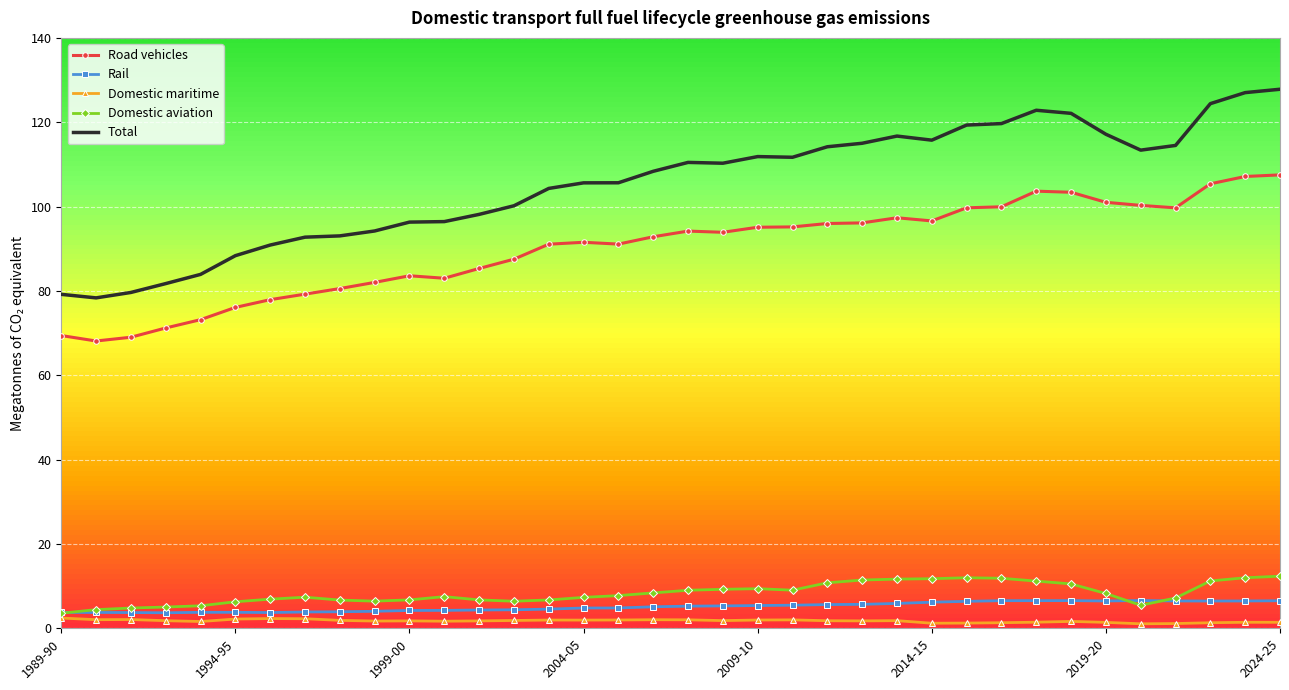

True or false: Rail and Total cross at least once.

False